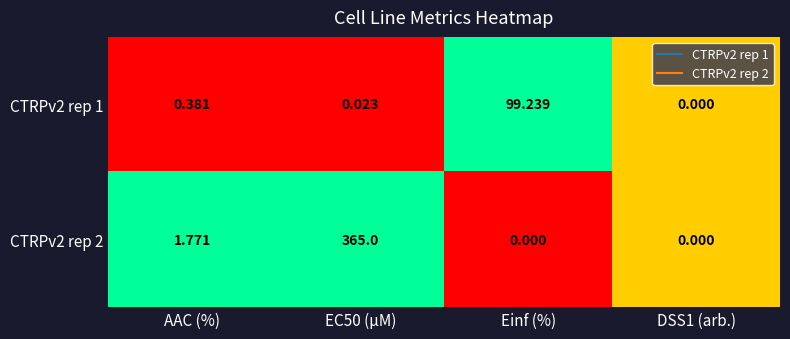

Is the value of CTRPv2 rep 1 at AAC (%) greater than the value of CTRPv2 rep 2 at DSS1 (arb.)?

Yes